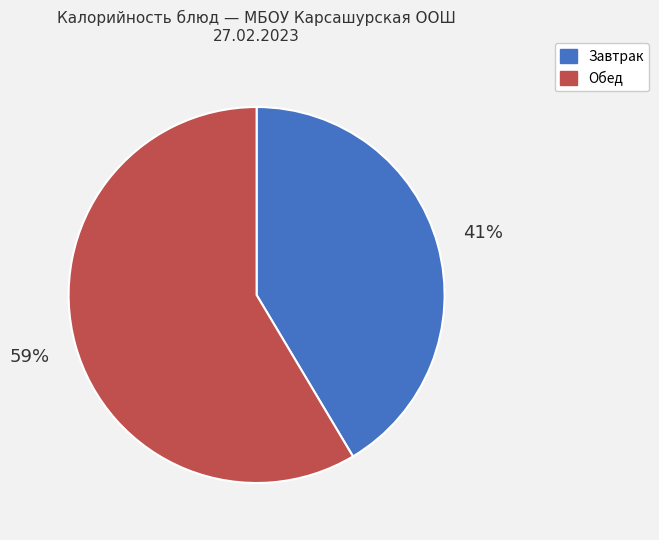

Is there any slice that represents more than half of the pie?

Yes